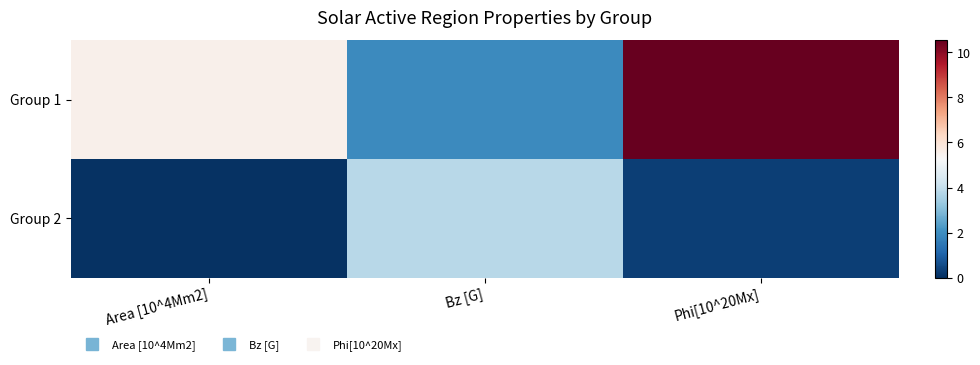

Reading left to right, list all the values displayed in this chart.

Group 1: Area [10^4Mm2]=5.5	Bz [G]=1.9	Phi[10^20Mx]=10.5
Group 2: Area [10^4Mm2]=0.1	Bz [G]=3.8	Phi[10^20Mx]=0.3